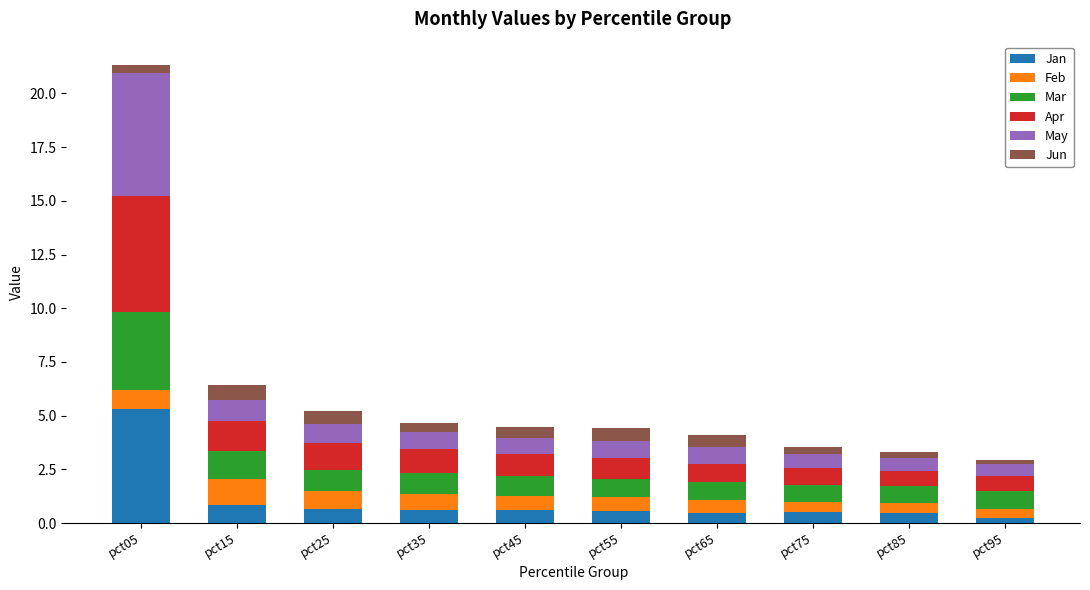

At which label does Jan reach its peak?

pct05